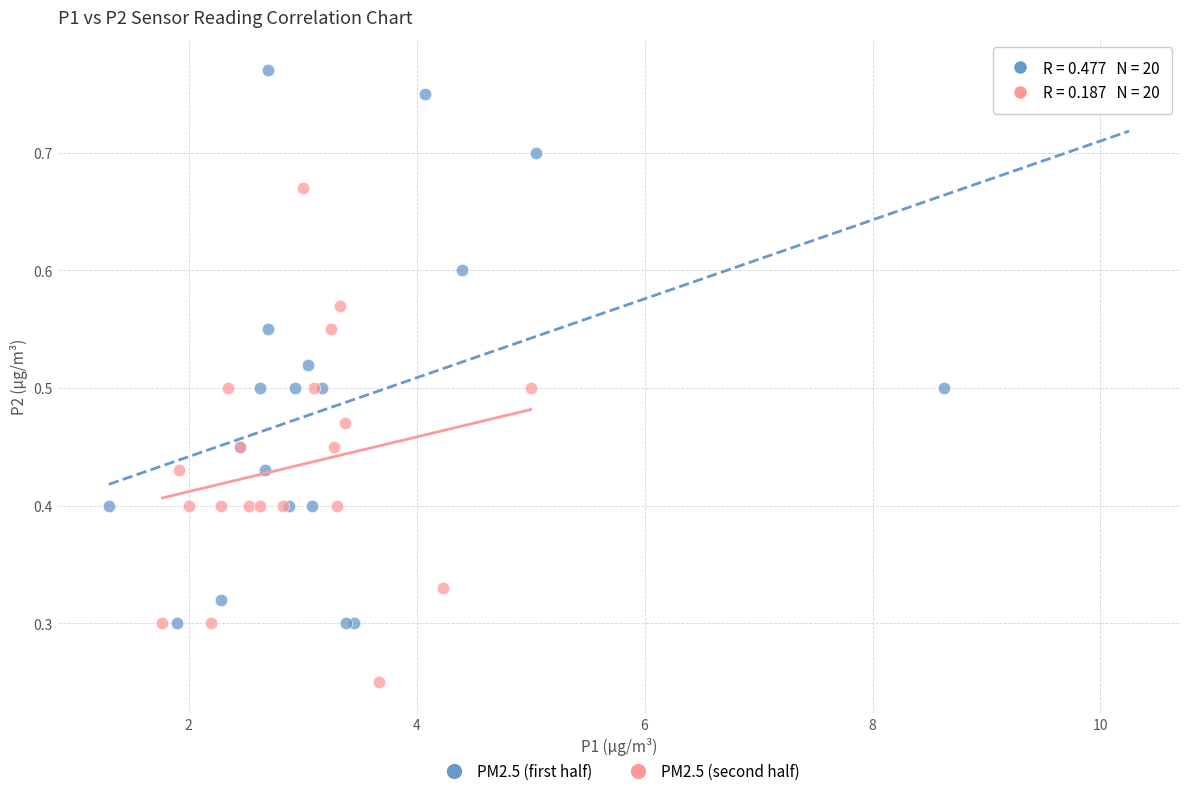

Which series reaches the minimum Y coordinate?

PM2.5 (second half)